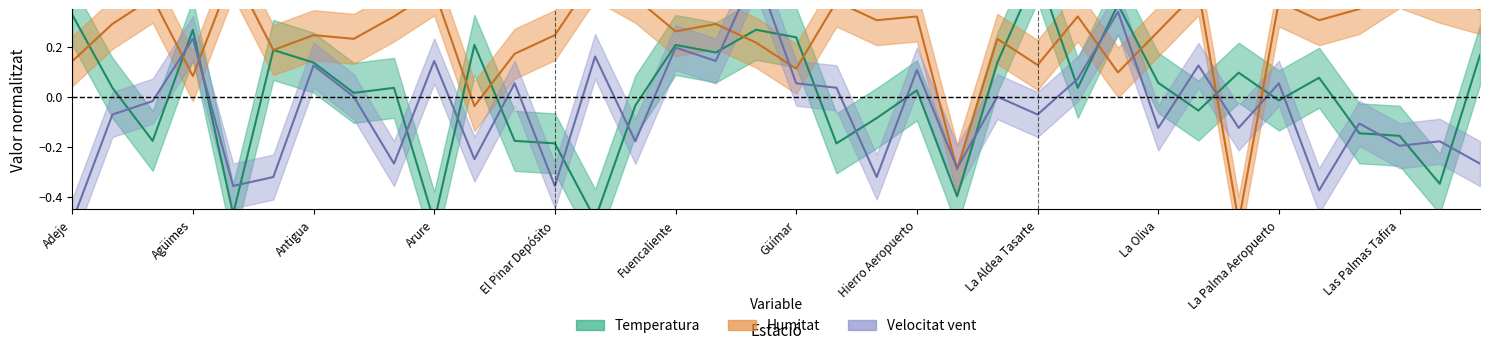

How many lines are shown in the chart?

3